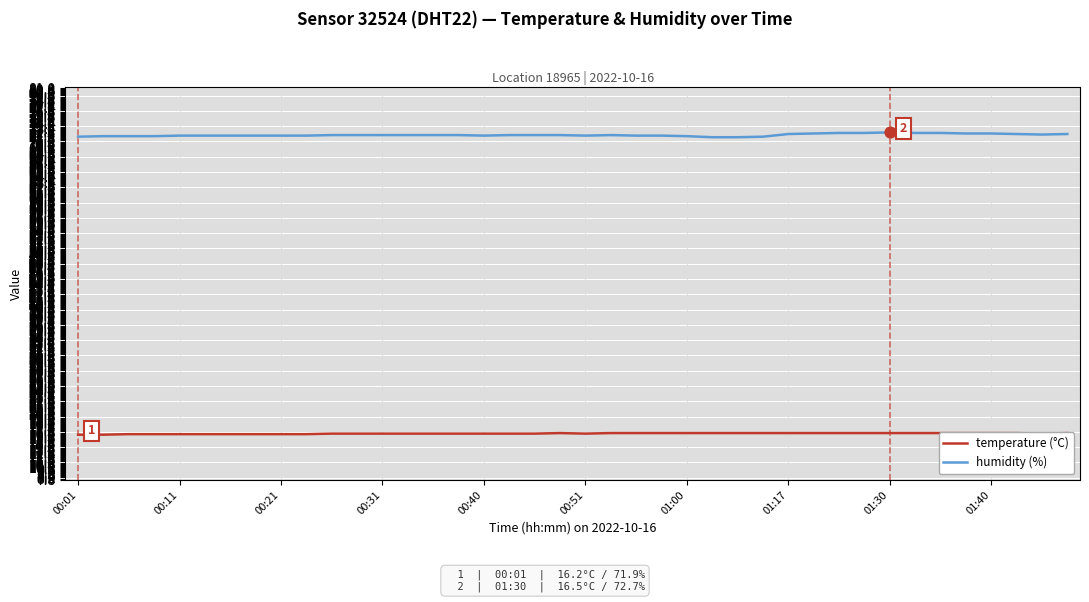

Which series has the widest spread of Y values?

humidity (%)